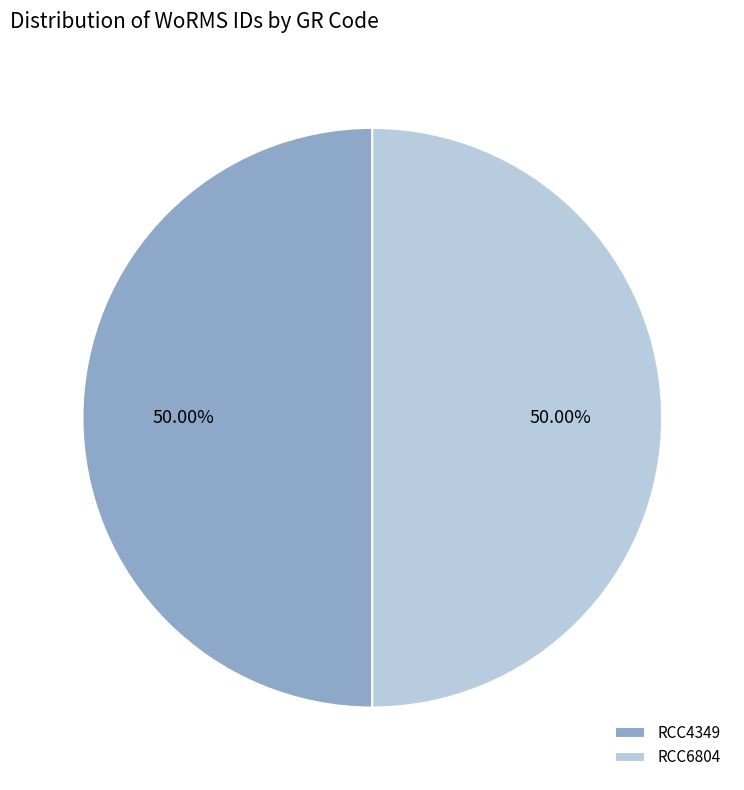

Do RCC6804 and RCC4349 together represent more than half of the pie?

Yes